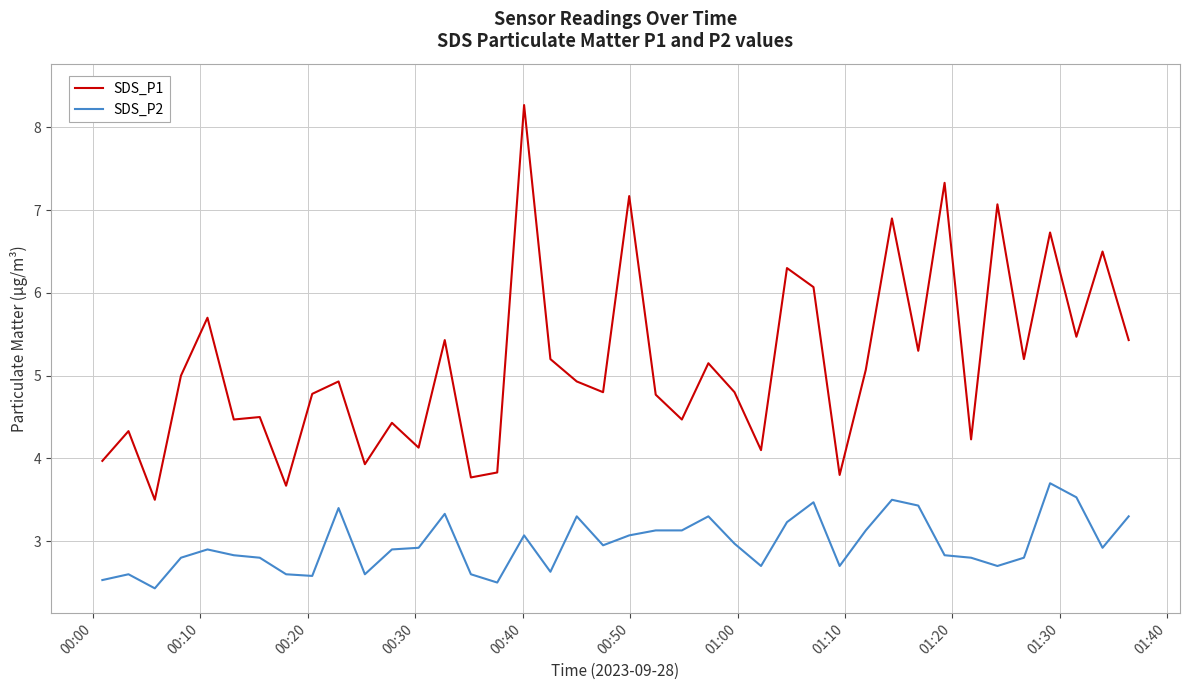

True or false: SDS_P1 and SDS_P2 intersect in this chart.

False